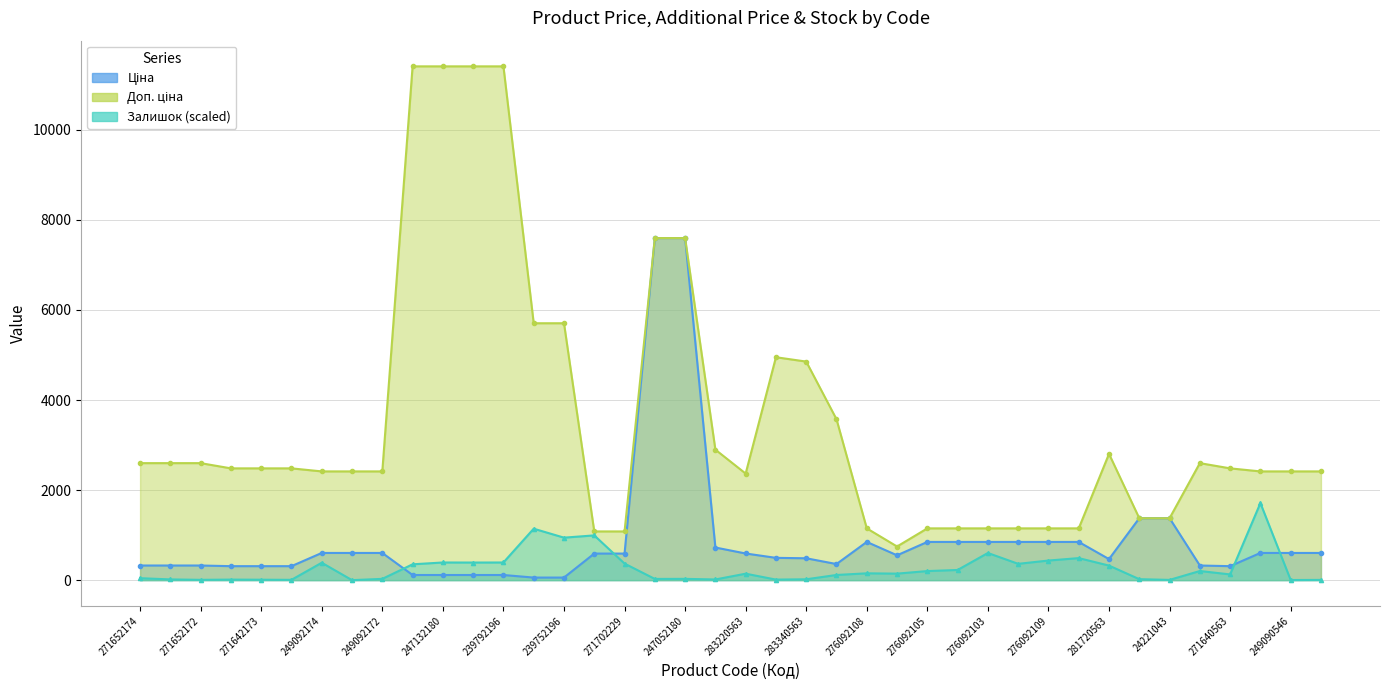

Is the value of Залишок at 239792197 greater than the value of Доп. ціна at 276092106?

No